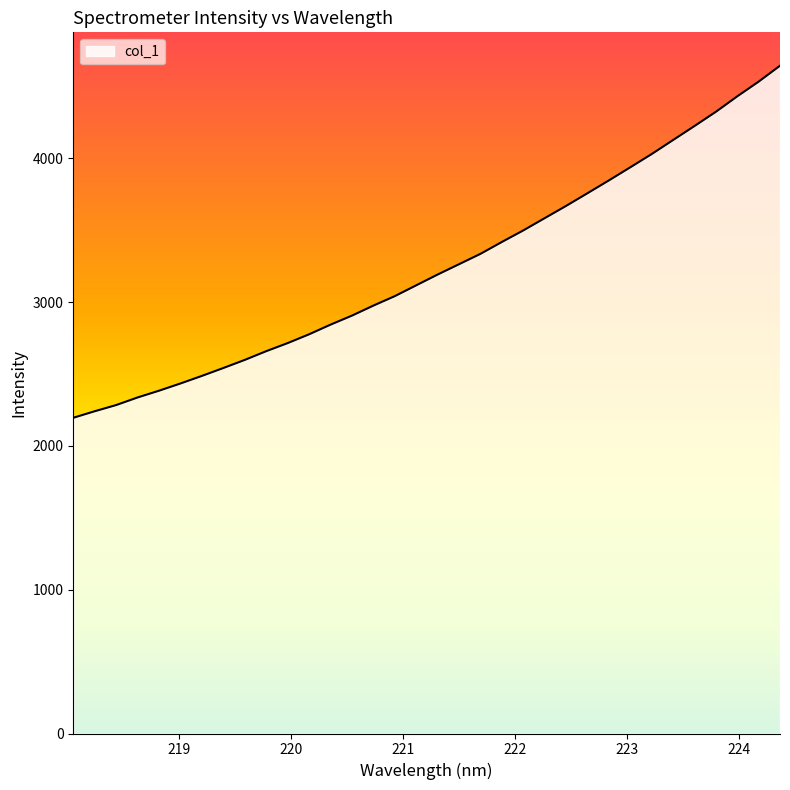

How many lines are shown in the chart?

1